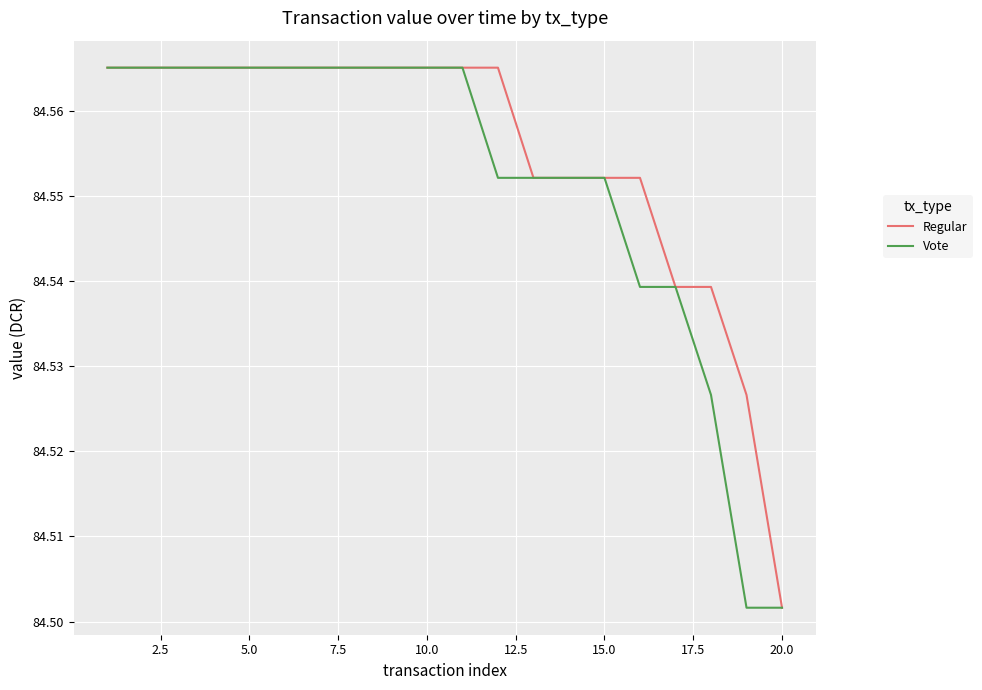

List the series in order of their overall mean, highest first.

Regular, Vote